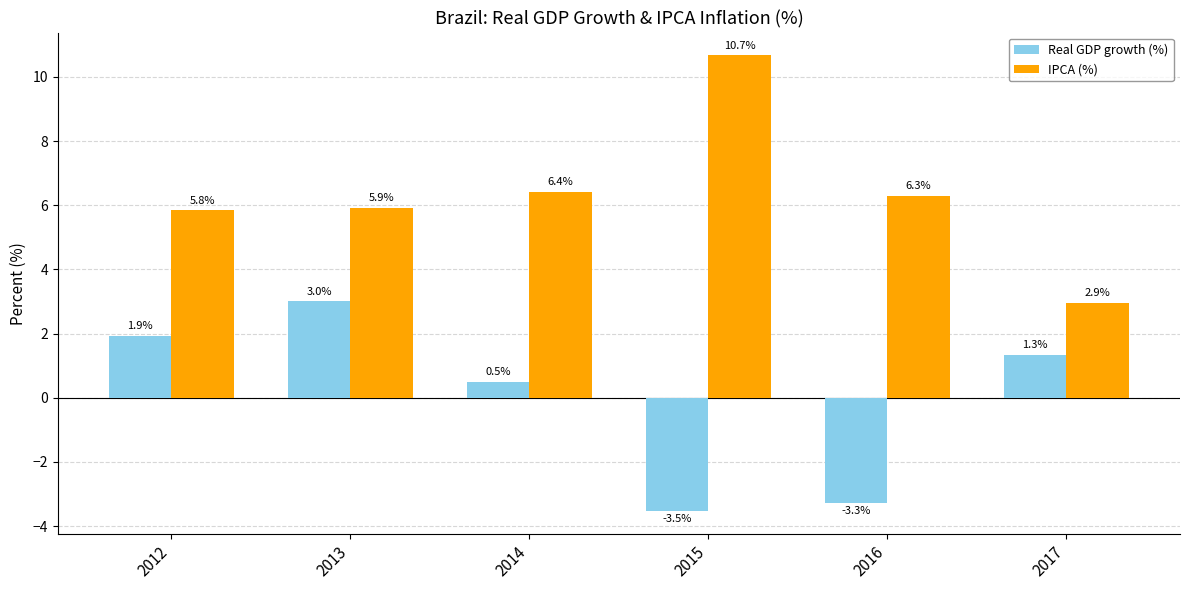

The Real GDP growth (%) series shows 0.5 at 2014. True or false?

True